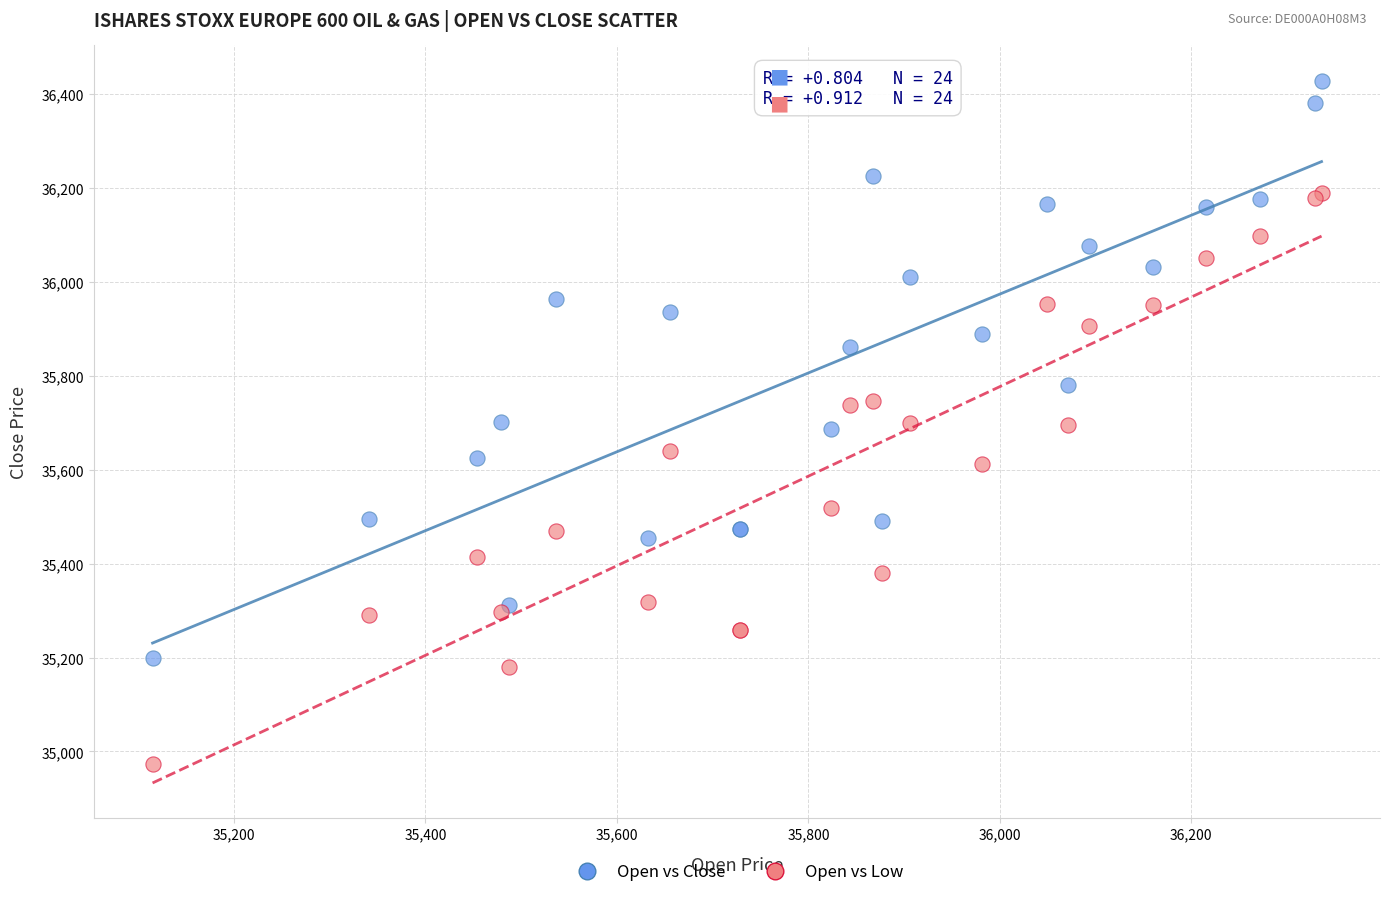

What are all the series names shown in the legend?

Open vs Close, Open vs Low